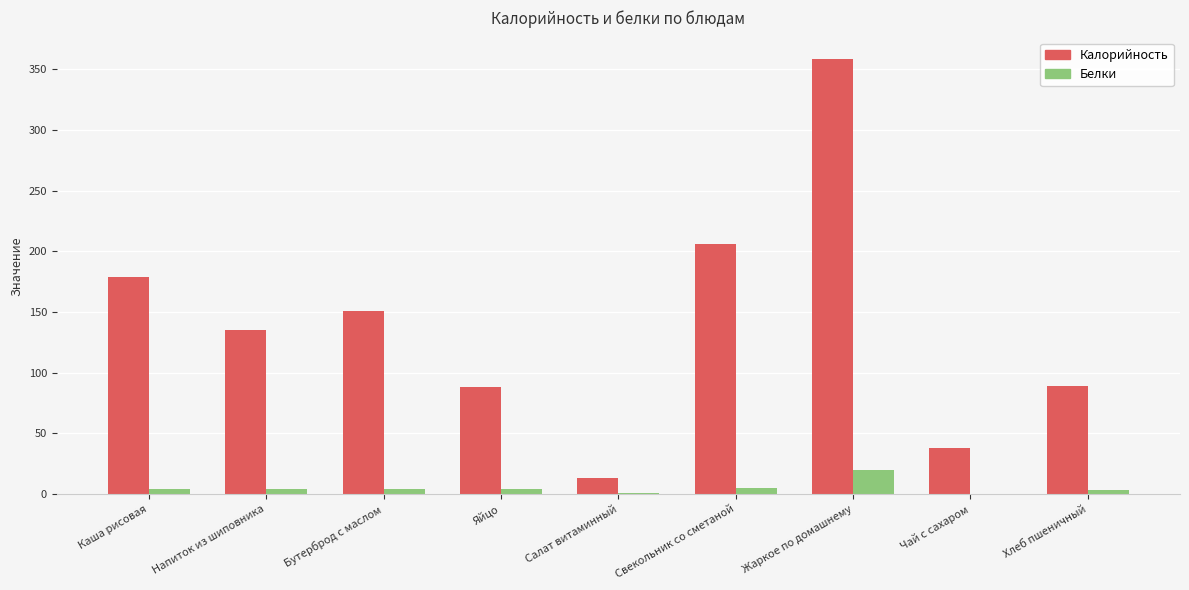

The value of Калорийность at Хлеб пшеничный is 41. True or false?

False